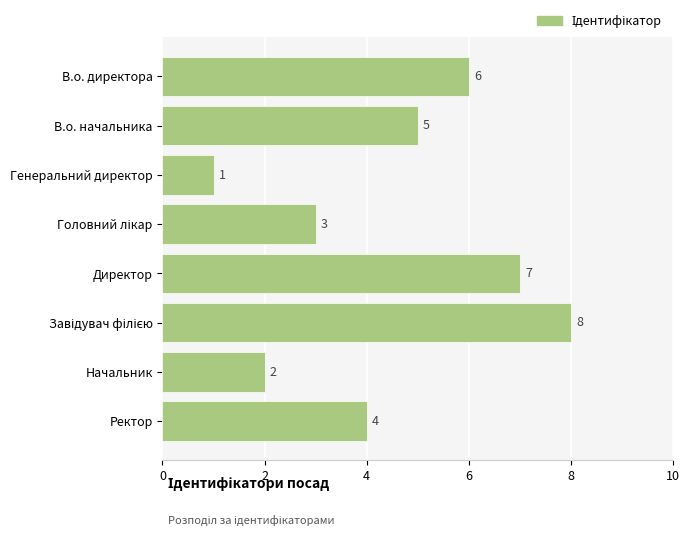

Reading top to bottom, extract all data points from this chart.

6	5	1	3	7	8	2	4